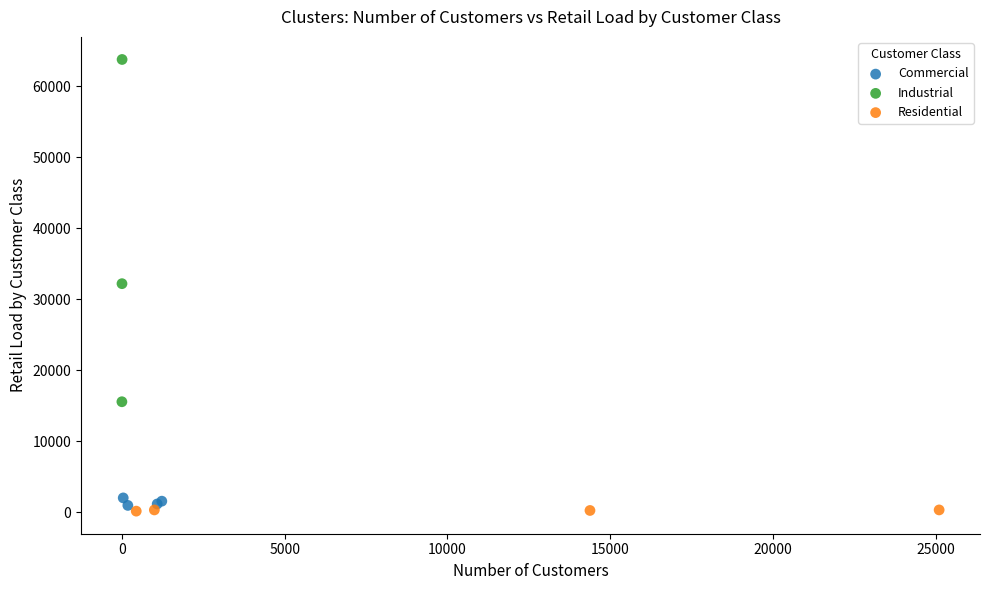

What are all the series names shown in the legend?

Commercial, Industrial, Residential